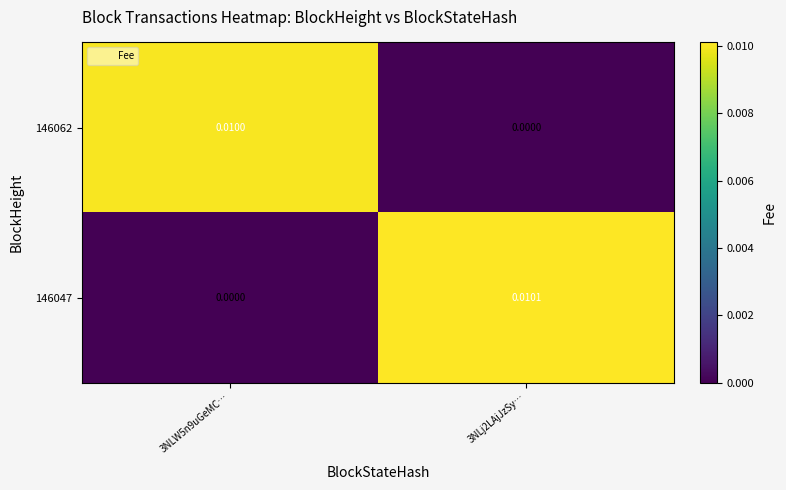

Is the value of 146047 at 3NLW5n9uGeMC… greater than the value of 146062 at 3NLW5n9uGeMC…?

No